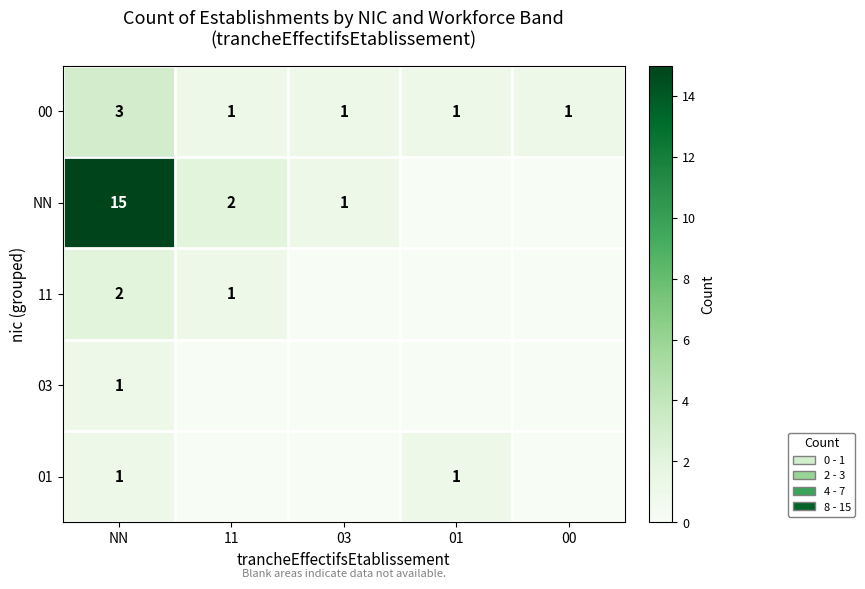

The value of 00 at NN is 1. True or false?

False